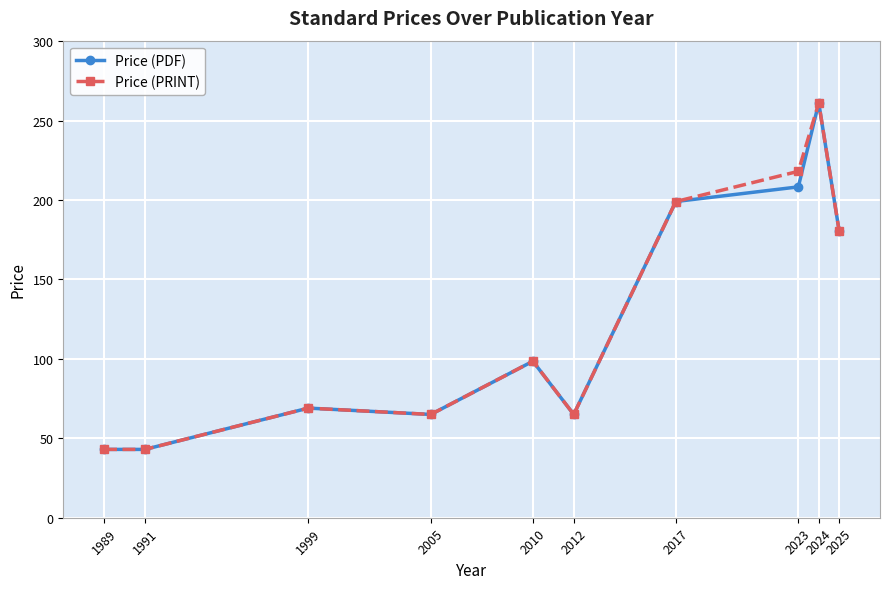

At which category is the sum across all series the highest?

2024